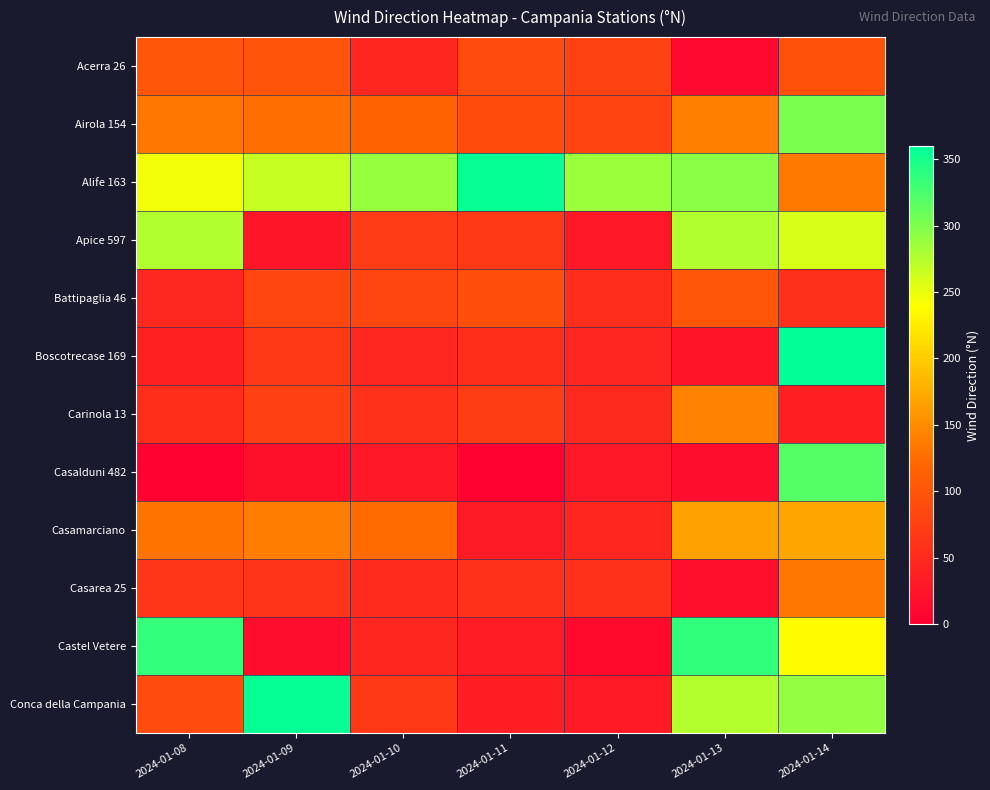

Which series has the largest total across all categories?

Alife 163